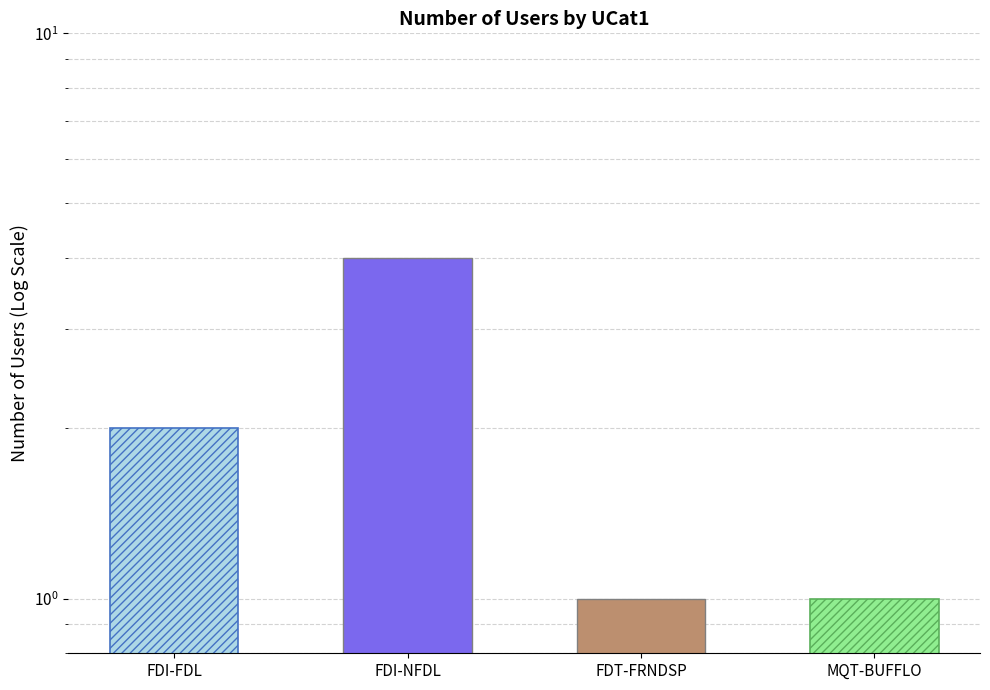

What is the minimum value shown in the chart?

1